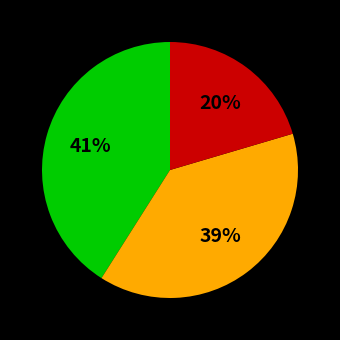

Is there a majority slice in this chart?

No